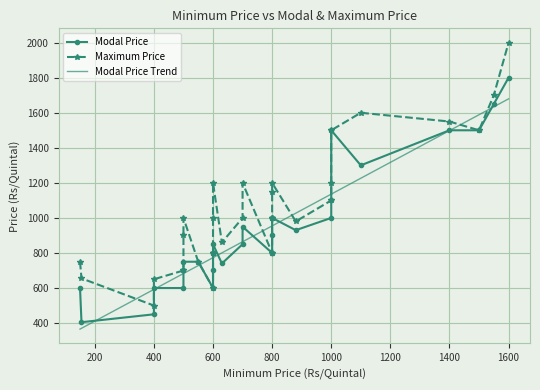

What is the maximum value shown in the chart?

2000